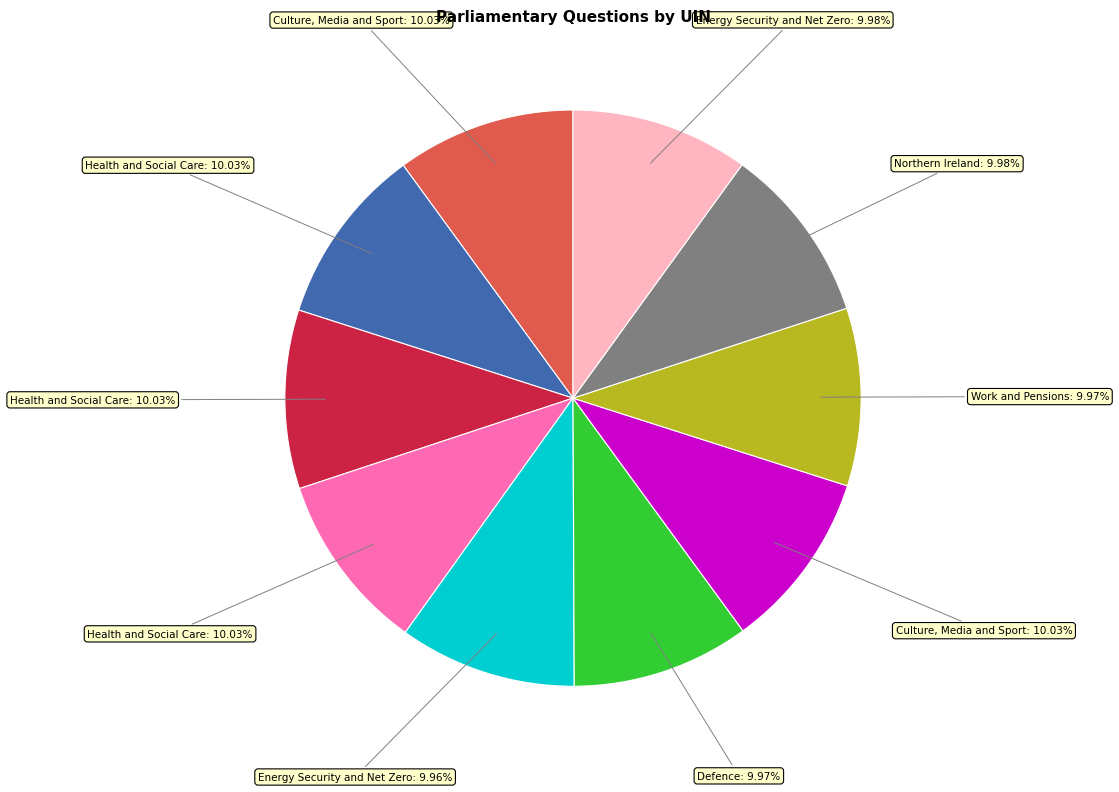

Is there a majority slice in this chart?

No